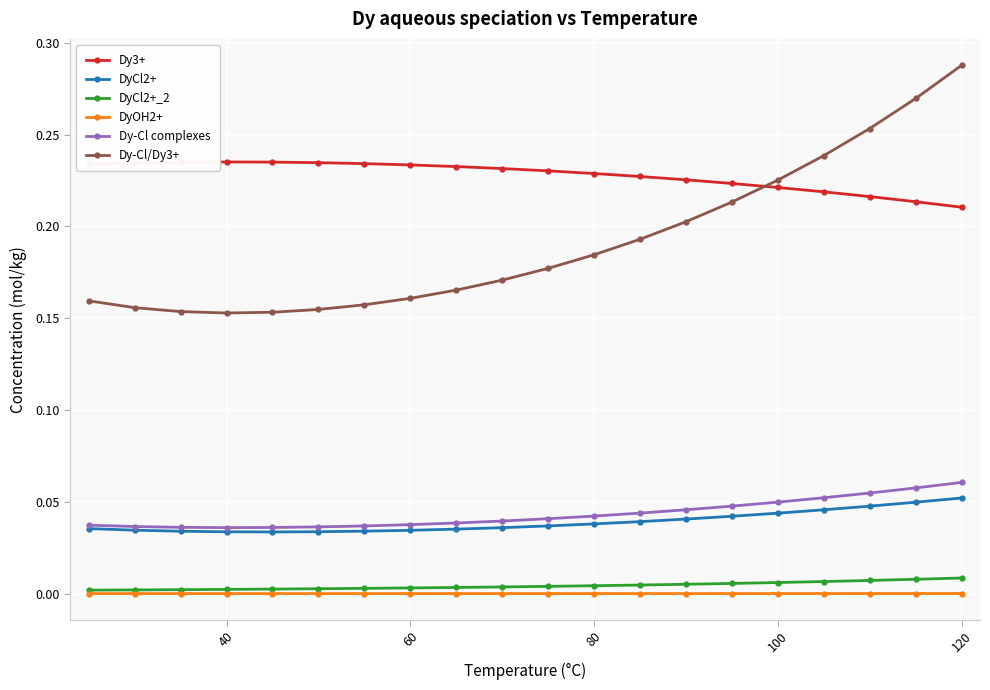

True or false: Dy-Cl complexes and DyCl2+_2 cross at least once.

False